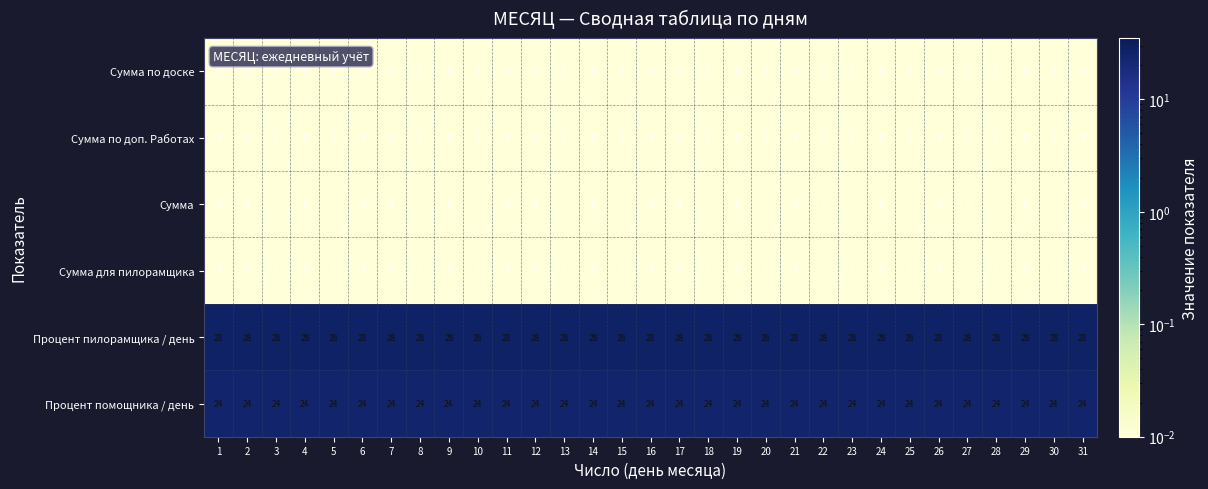

Is the value of Сумма для пилорамщика at 2 greater than the value of Процент помощника / день at 24?

No